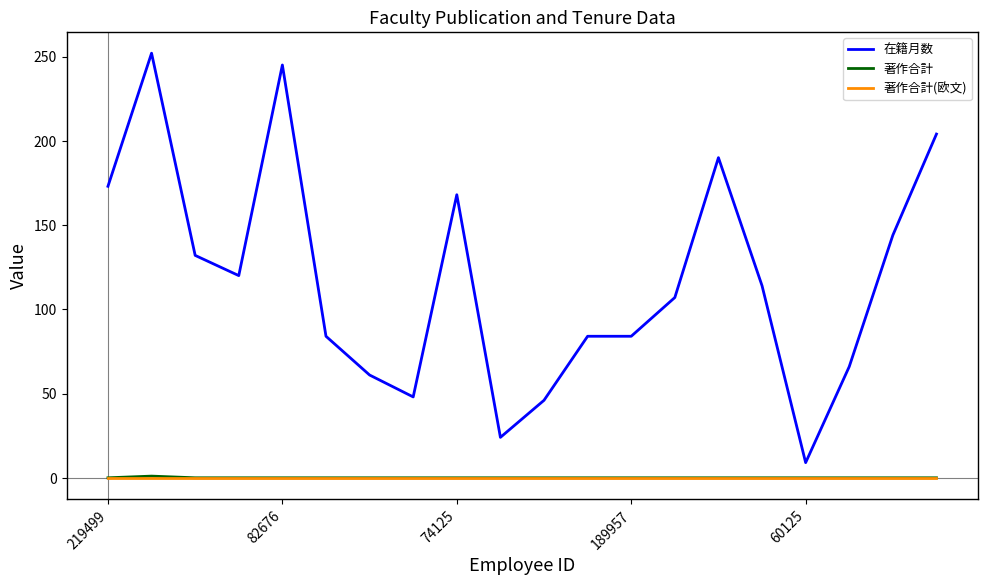

Which series has the largest range (max minus min)?

在籍月数